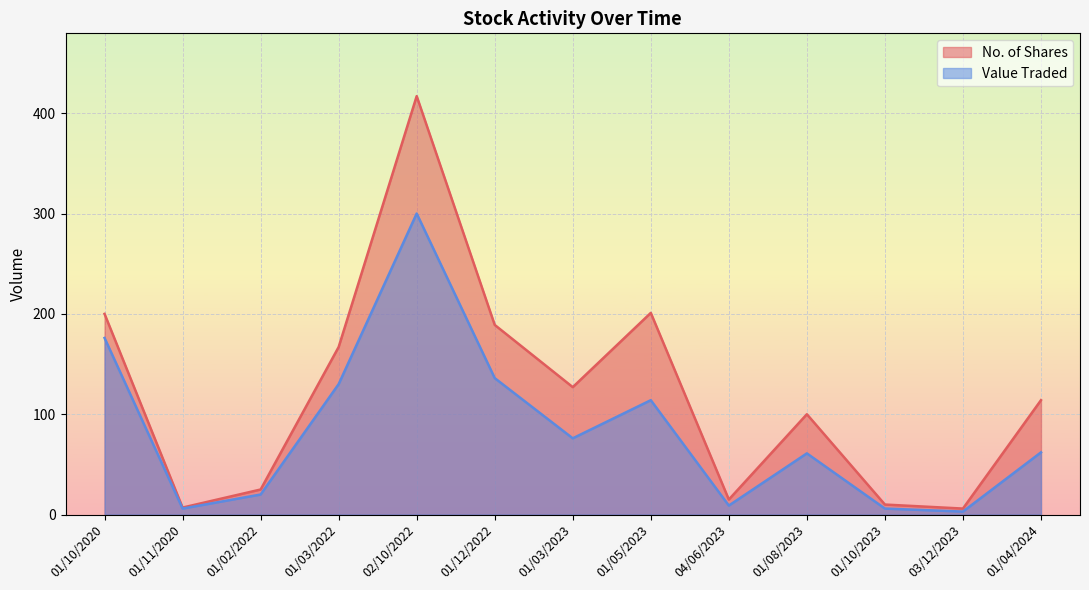

Between 01/11/2020 and 01/08/2023, which is larger?

01/08/2023